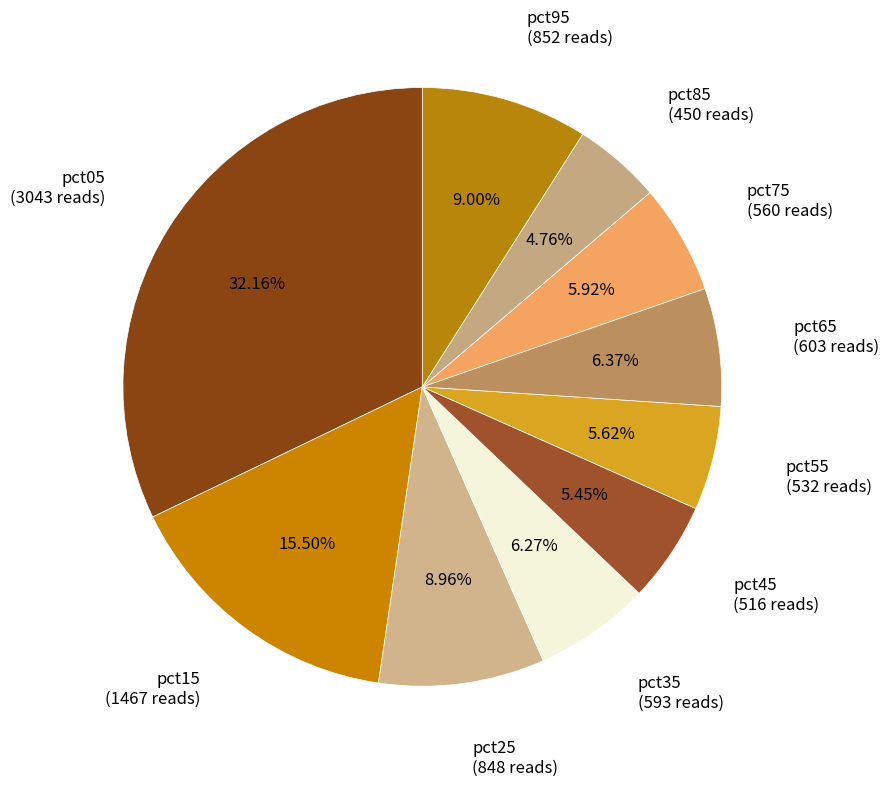

How many segments does this pie chart have?

10